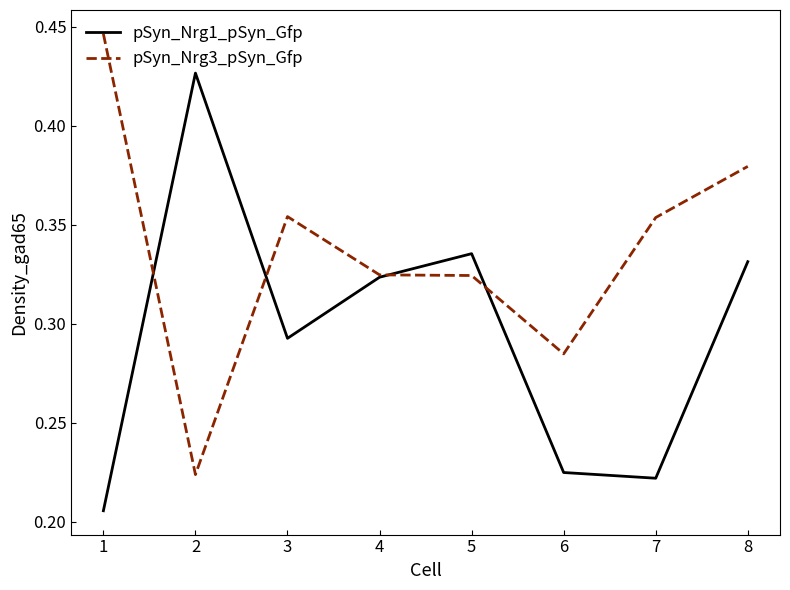

Is it true that pSyn_Nrg3_pSyn_Gfp equals 0.5 at 5?

False